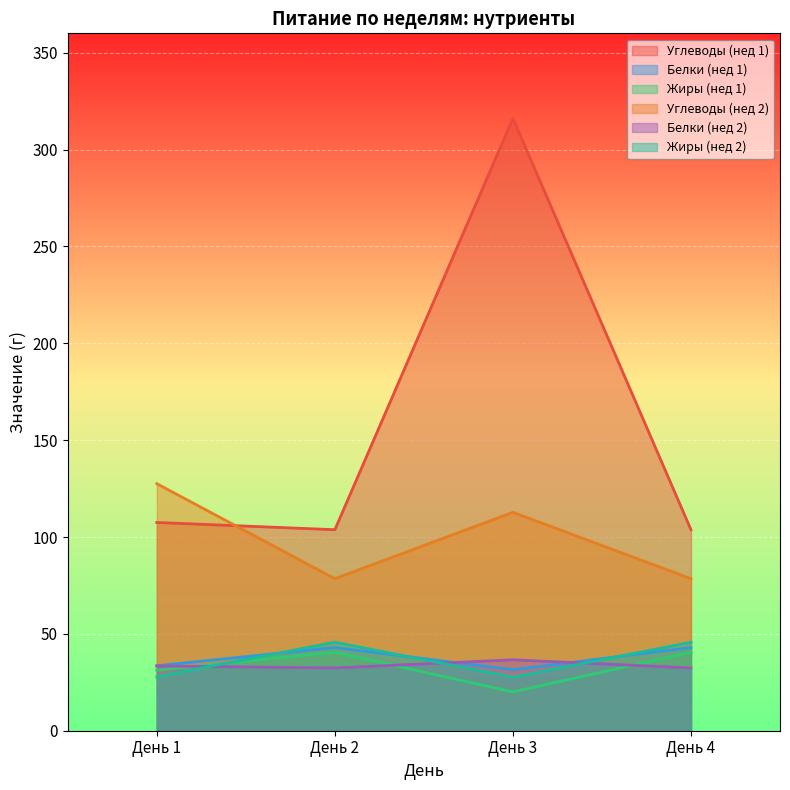

How many data points in Жиры (нед 1) are above 40?

2